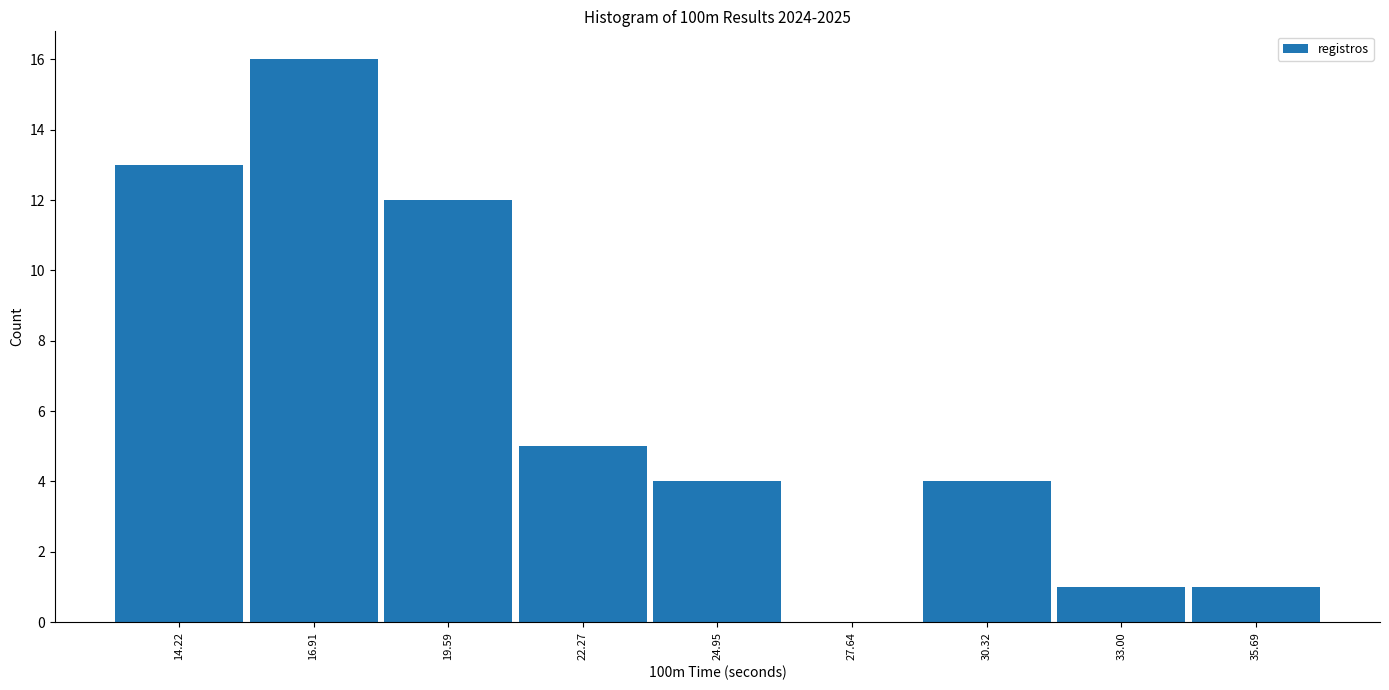

Reading left to right, list every bar in this chart as the range it spans on the x-axis followed by its height. Neither the bar edges nor the heights are printed on the chart, so give them approximately, as read against the axes.

13.0 to 15.5: 13
15.5 to 18.0: 16
18.0 to 21.0: 12
21.0 to 23.5: 5
23.5 to 26.5: 4
26.5 to 29.0: 0
29.0 to 31.5: 4
31.5 to 34.5: 1
34.5 to 37.0: 1